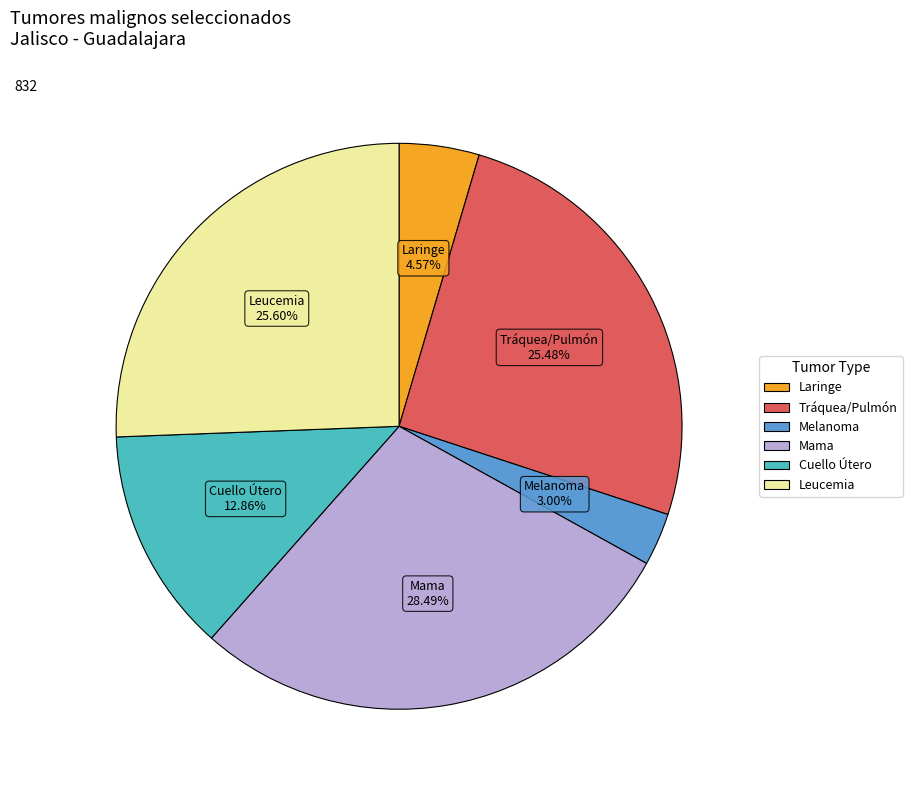

How many slices are in this pie chart?

6